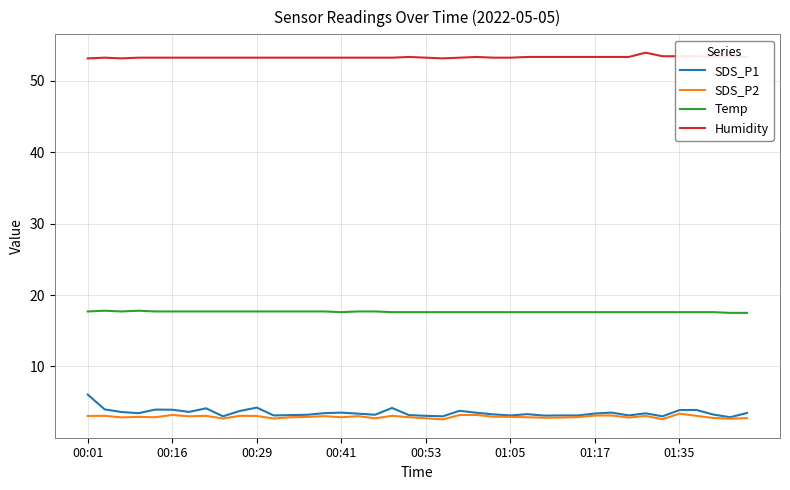

Rank the series by their maximum value, from lowest to highest.

SDS_P2, SDS_P1, Temp, Humidity